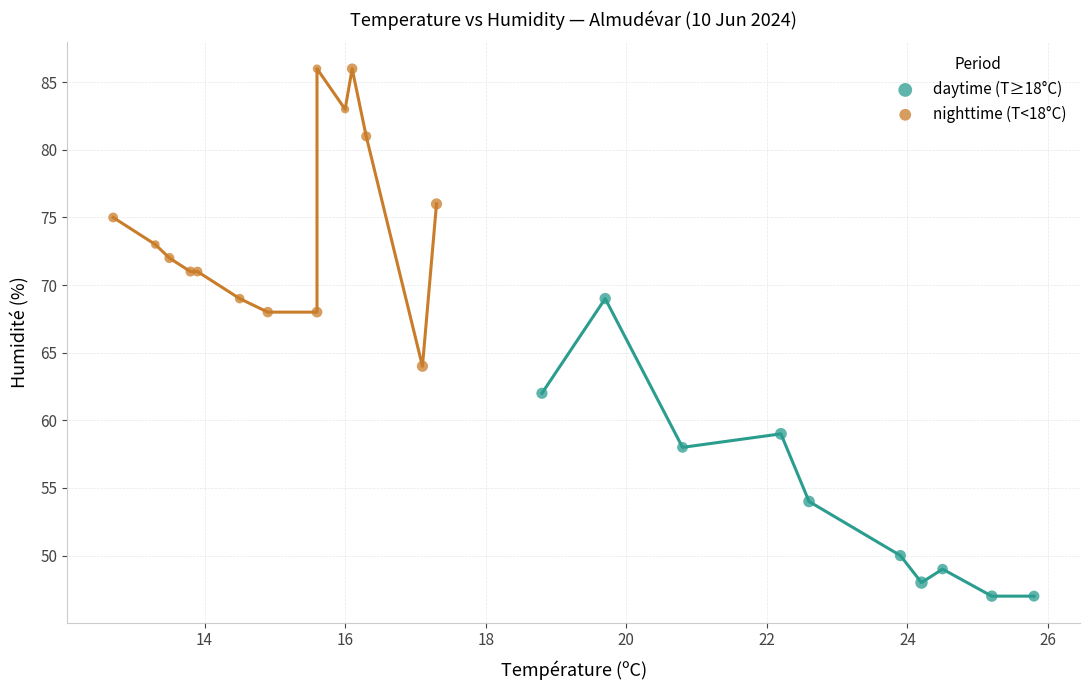

Which series reaches the maximum Y coordinate?

nighttime (T<18°C)